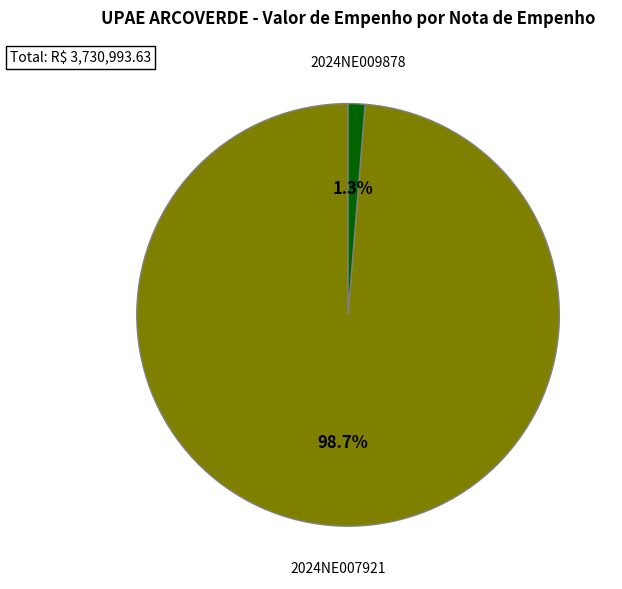

Is there a majority slice in this chart?

Yes